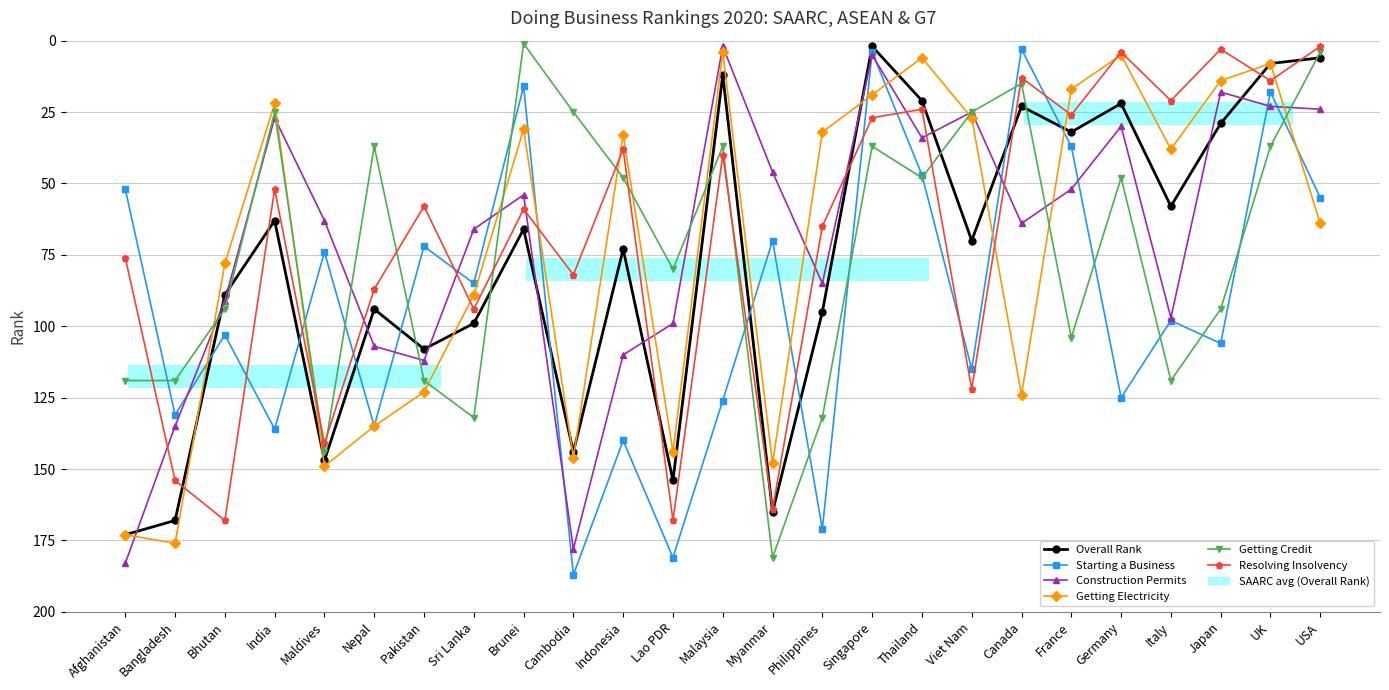

The Overall Rank series shows 165 at Myanmar. True or false?

True